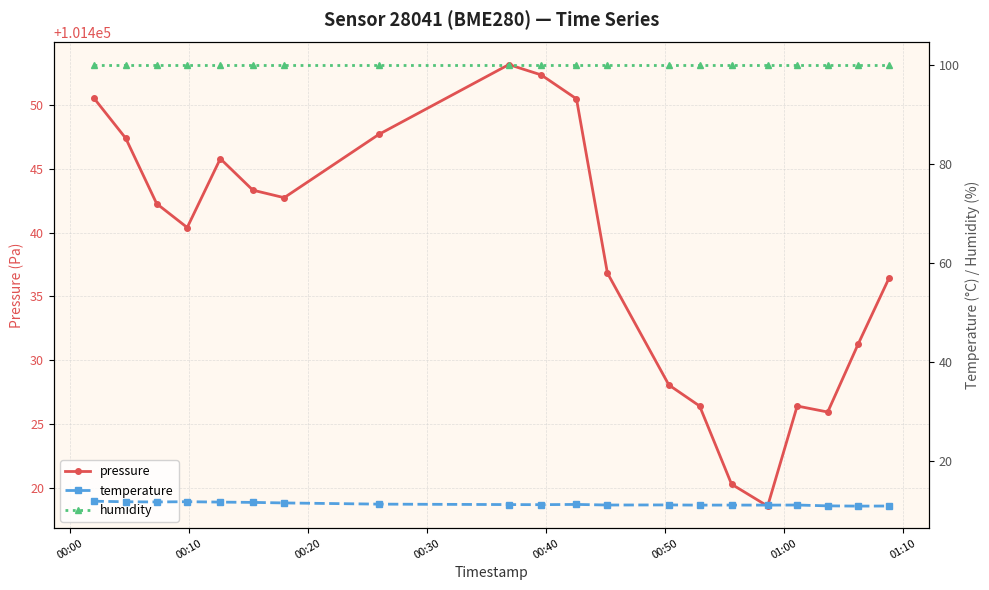

What are all the series names shown in the legend?

pressure, temperature, humidity